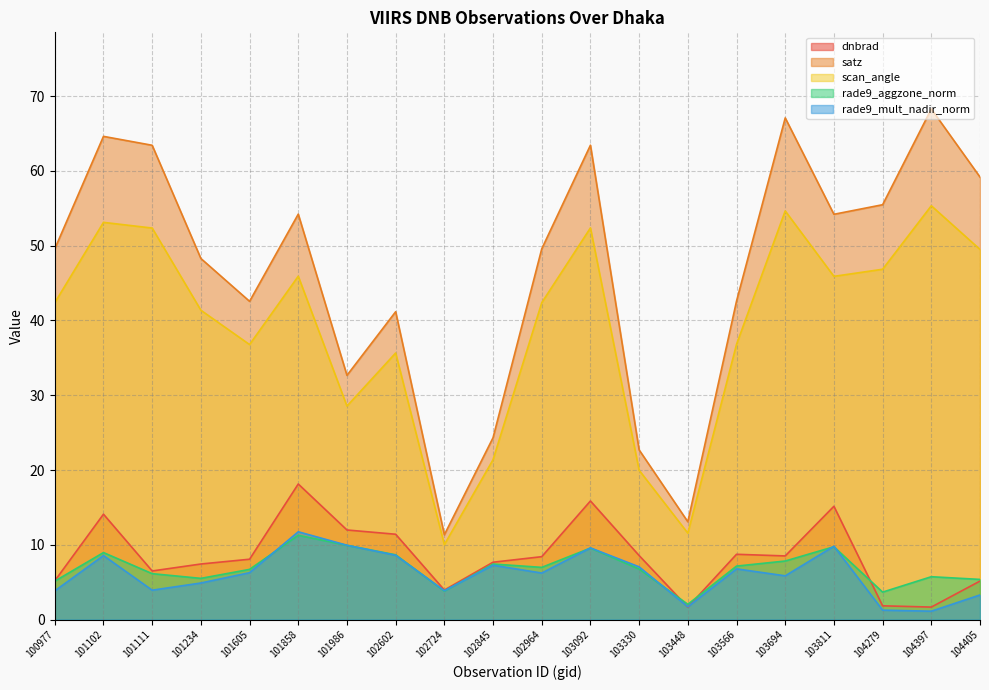

How many series are shown in this chart?

5